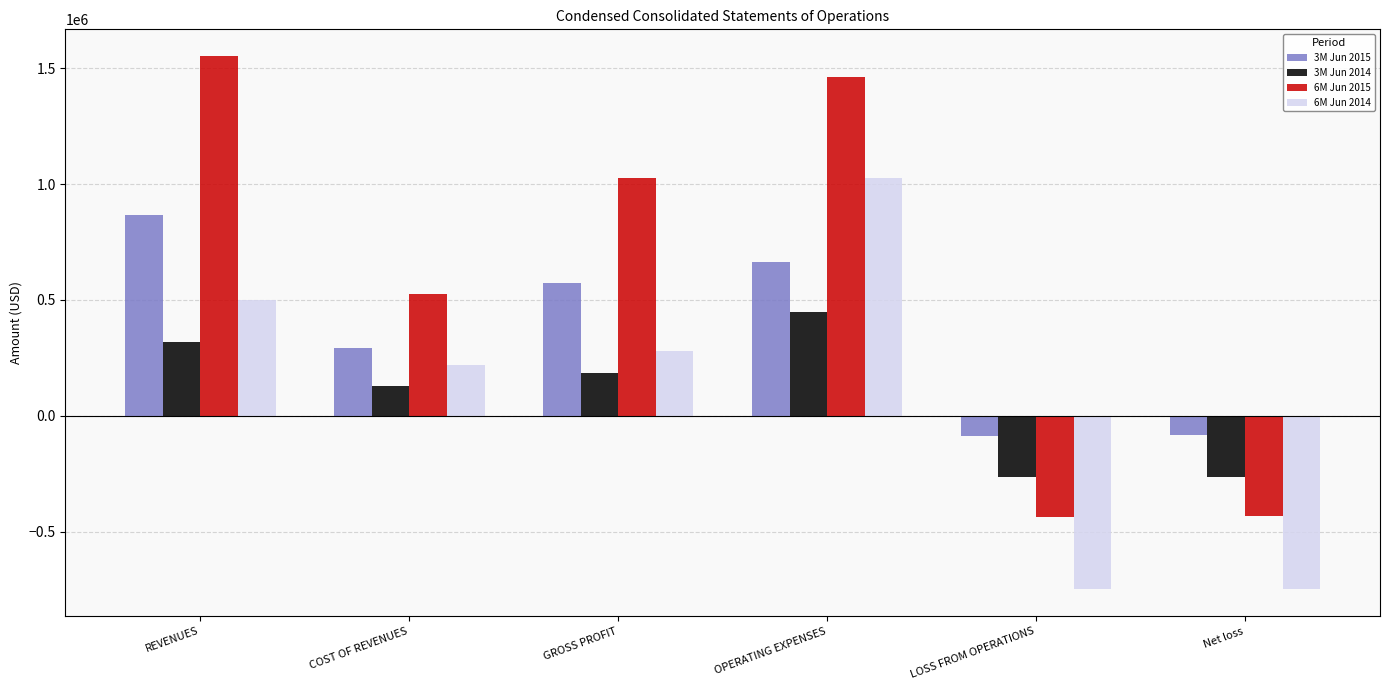

How many values in 3M Jun 2015 are below zero?

2